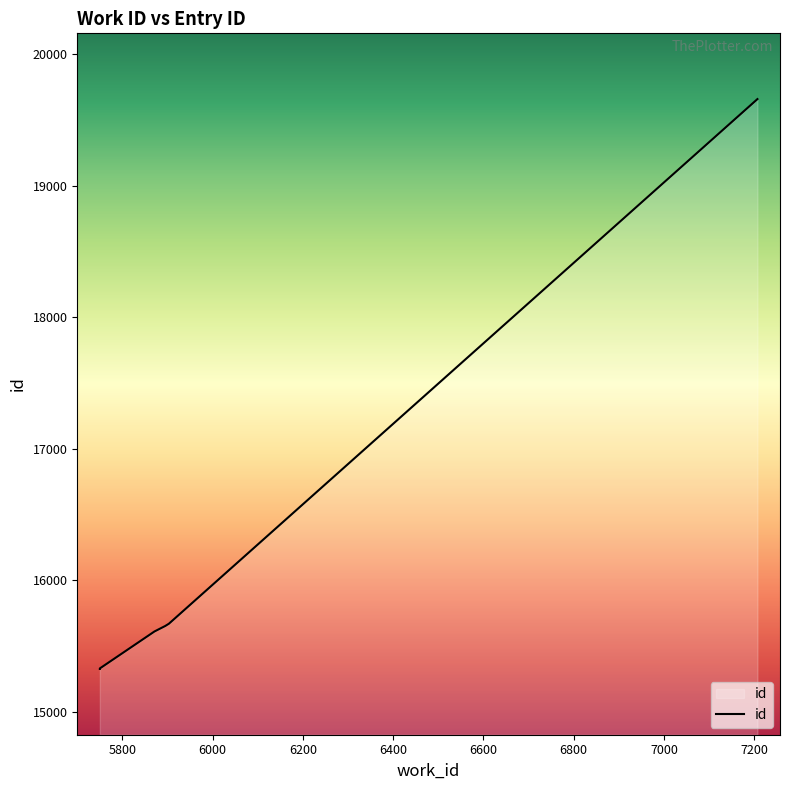

How many lines are shown in the chart?

1